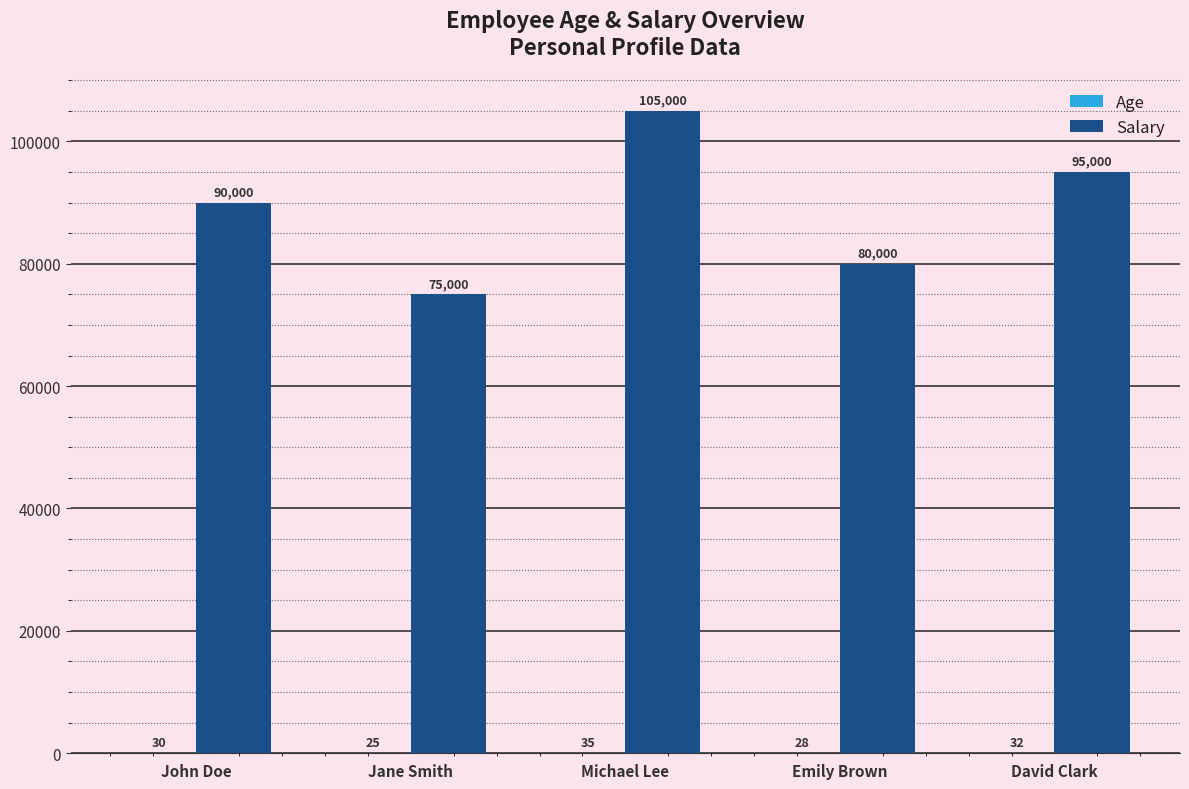

The Salary series shows 75000 at Jane Smith. True or false?

True